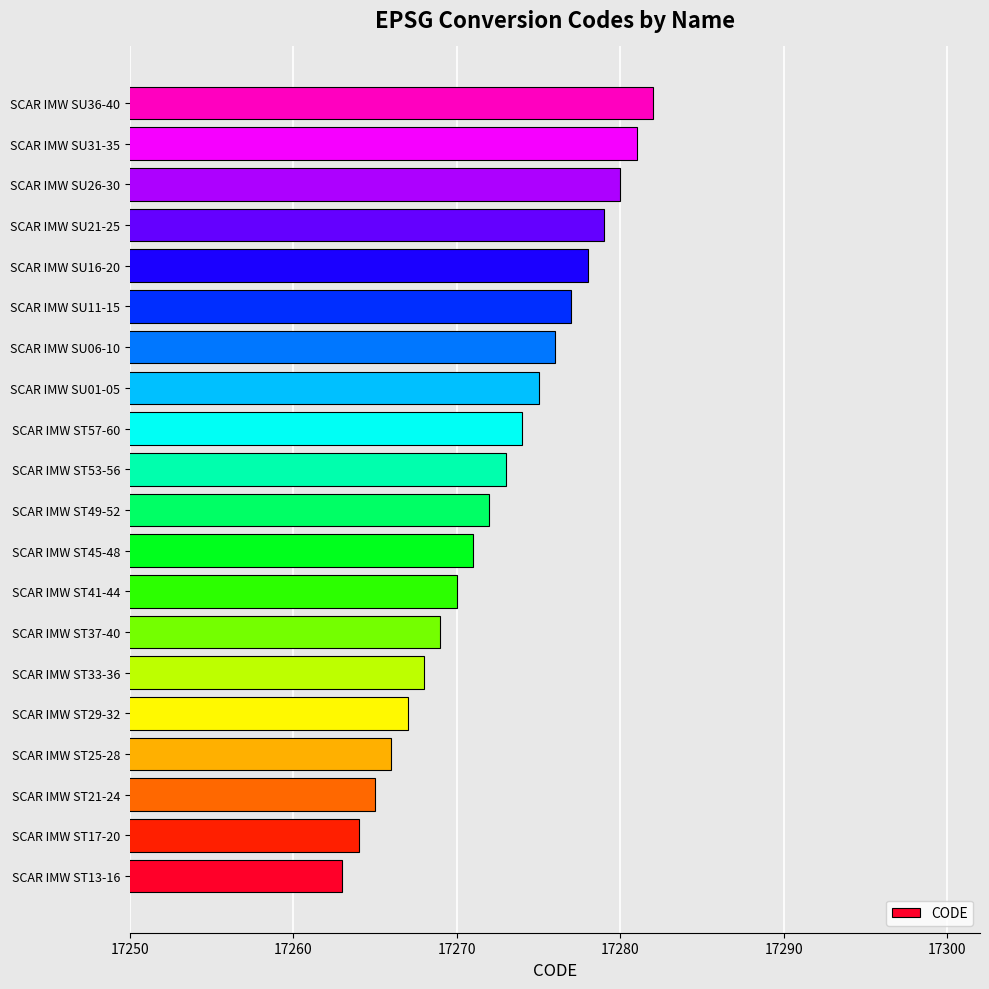

Is it true that the value at SCAR IMW ST25-28 is 25688?

False